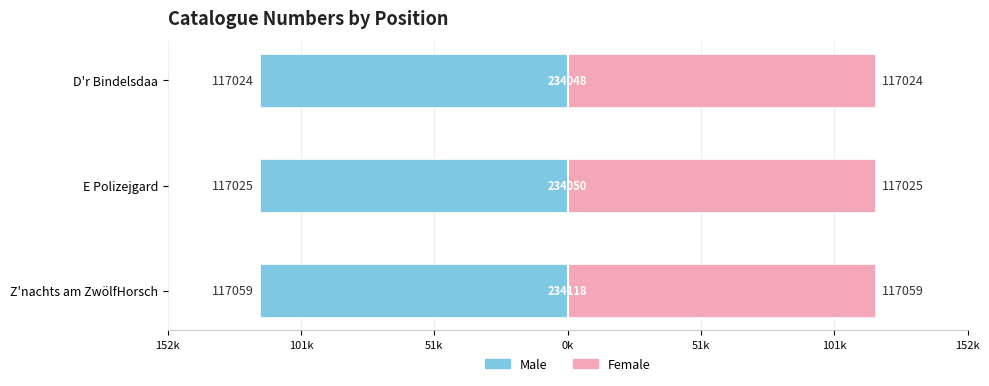

Which series has the widest spread of values?

Left (Male style)